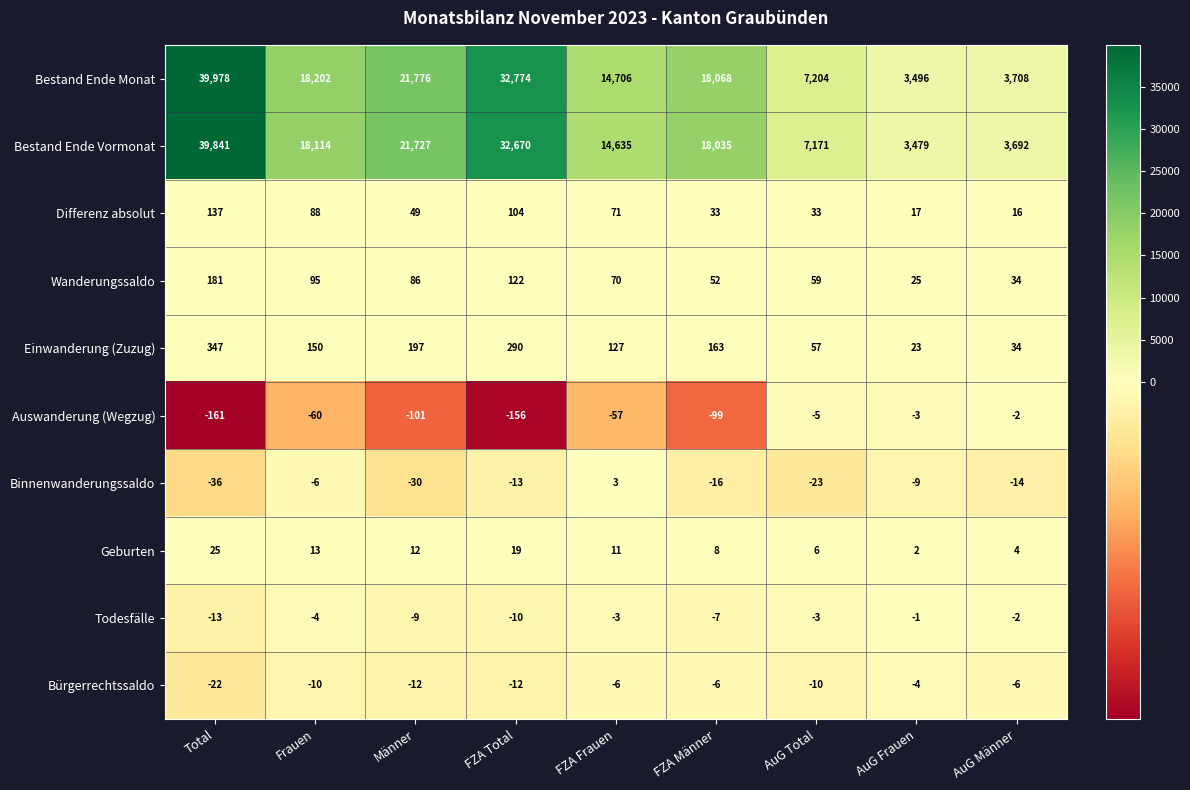

What is the difference between the second highest and minimum values in the Wanderungssaldo series?

97